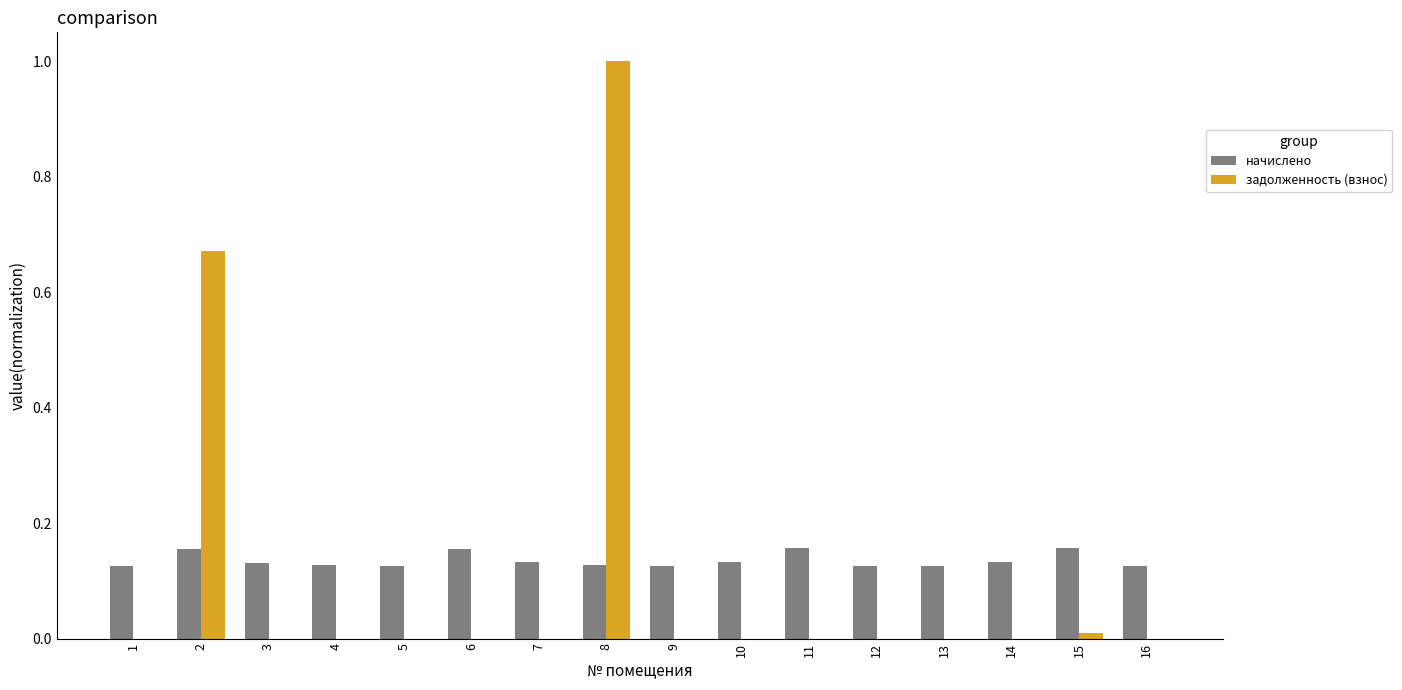

At which category is the sum across all series the highest?

8